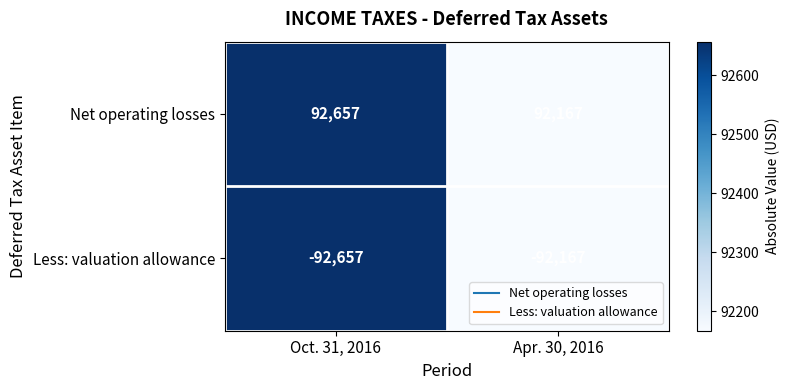

Where is Less: valuation allowance nearest to the value -92412?

Oct. 31, 2016